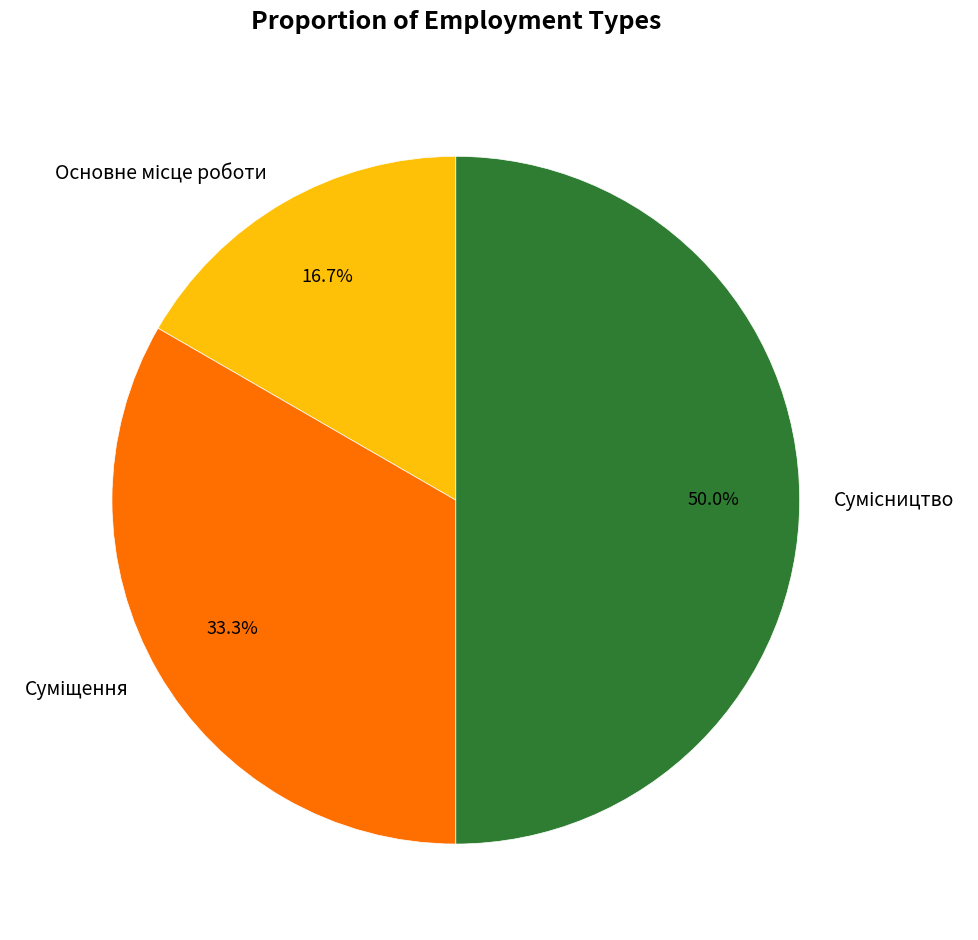

True or false: Суміщення accounts for 27% of the total.

False